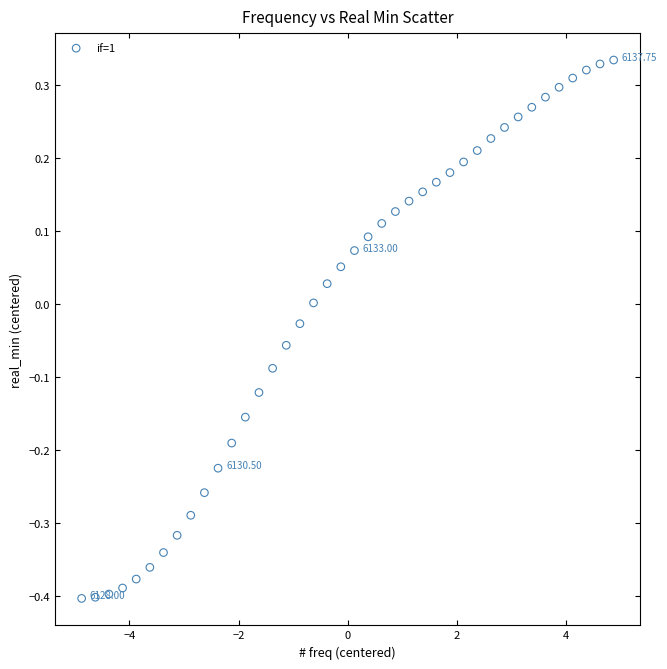

What is the range of Y values (max minus min)?

0.7